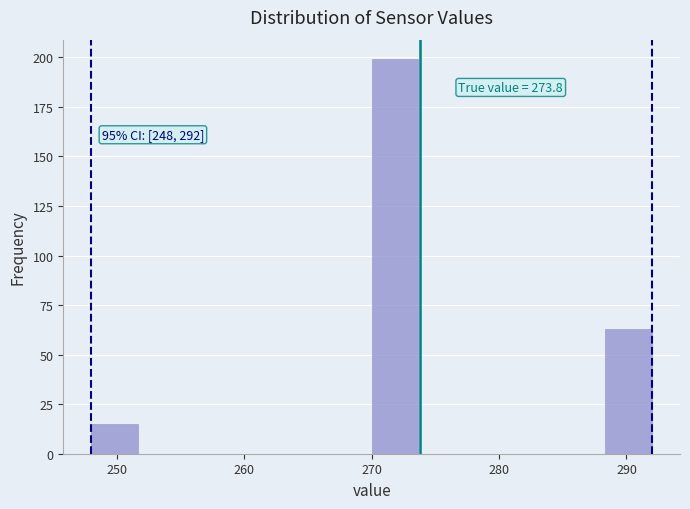

Read against the x-axis, roughly where is the centre of the tallest bar?

272